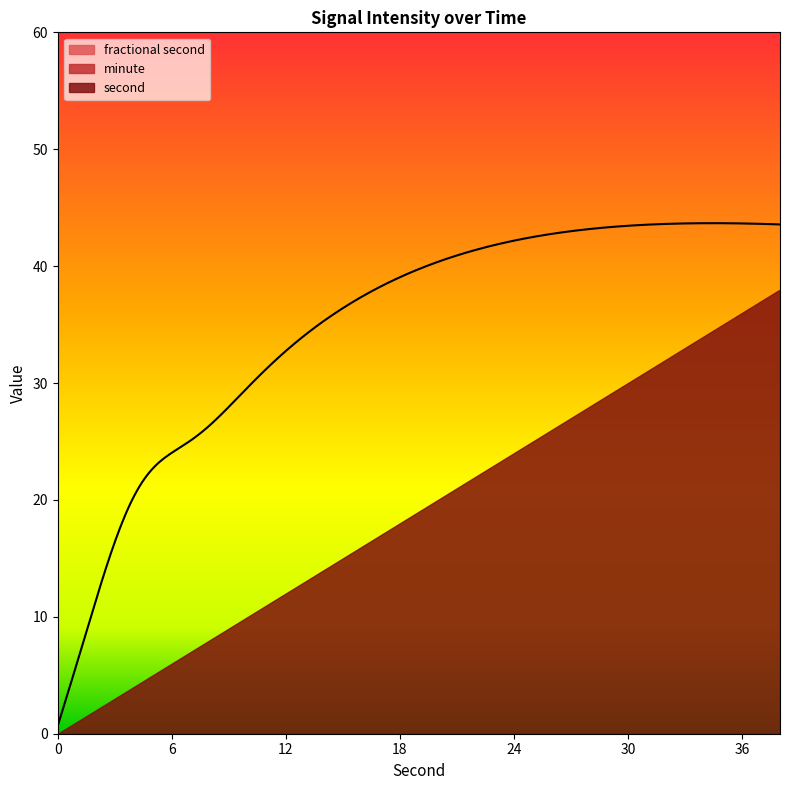

At how many categories does at least one series exceed 8?

15